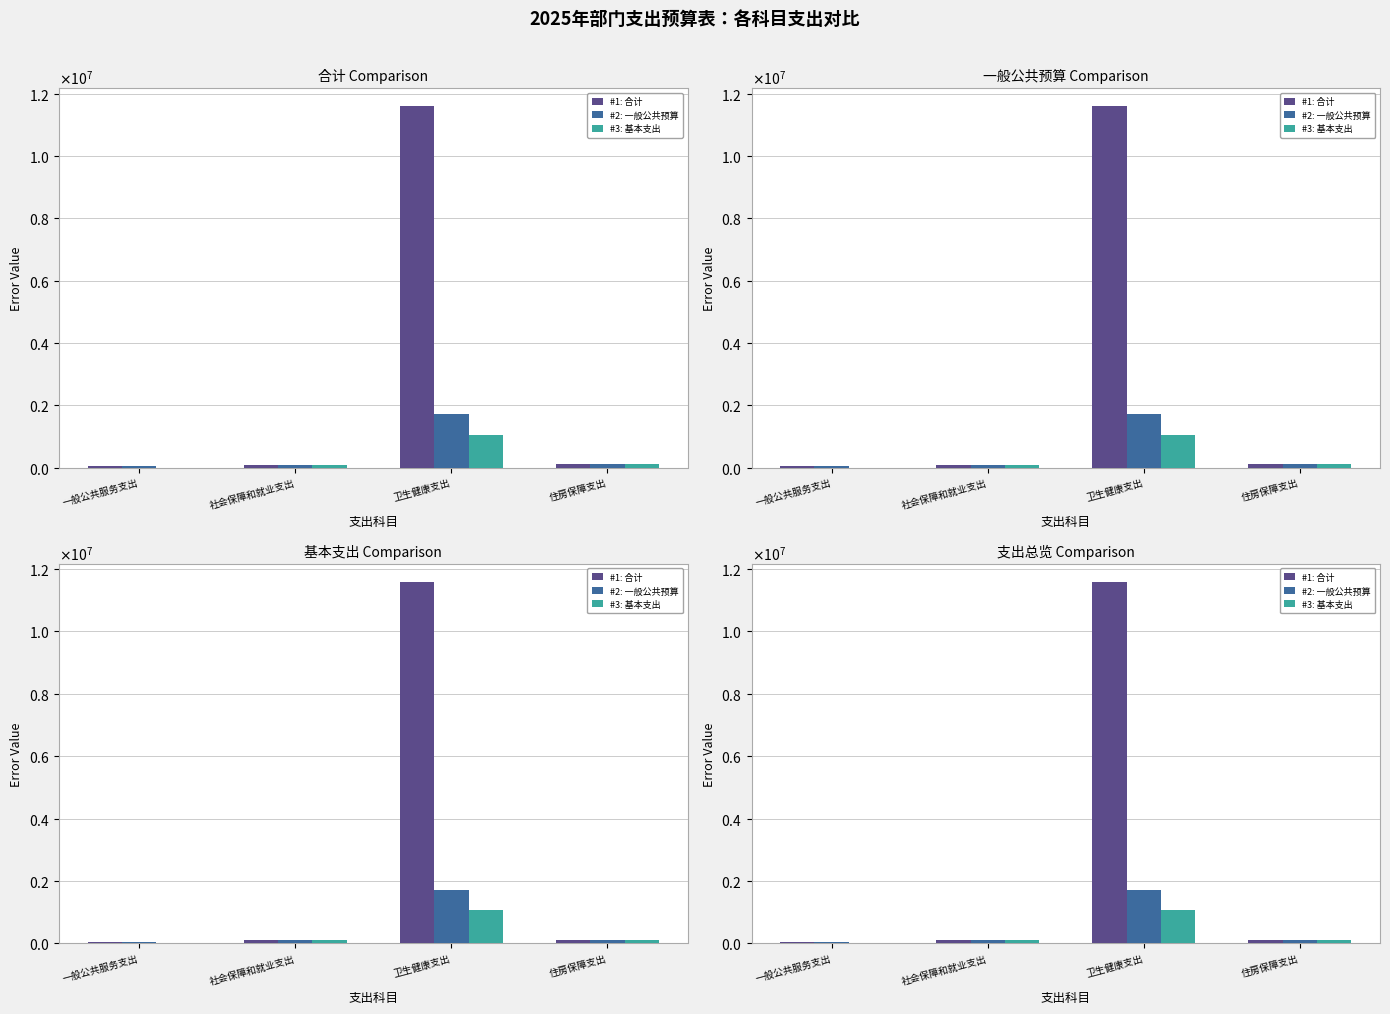

What is the average value of the #1: 合计 series?

2965810.5